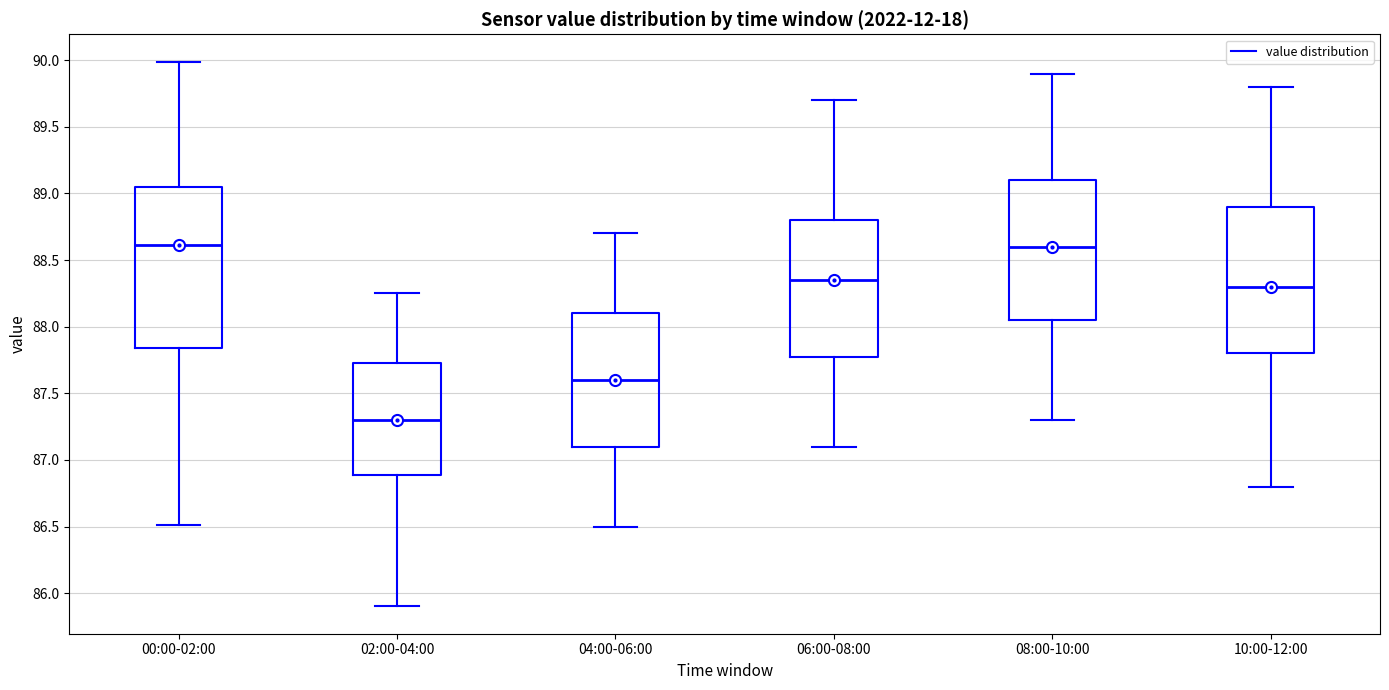

Comparing the boxes themselves (not the whiskers), which one is the tallest?

00:00-02:00